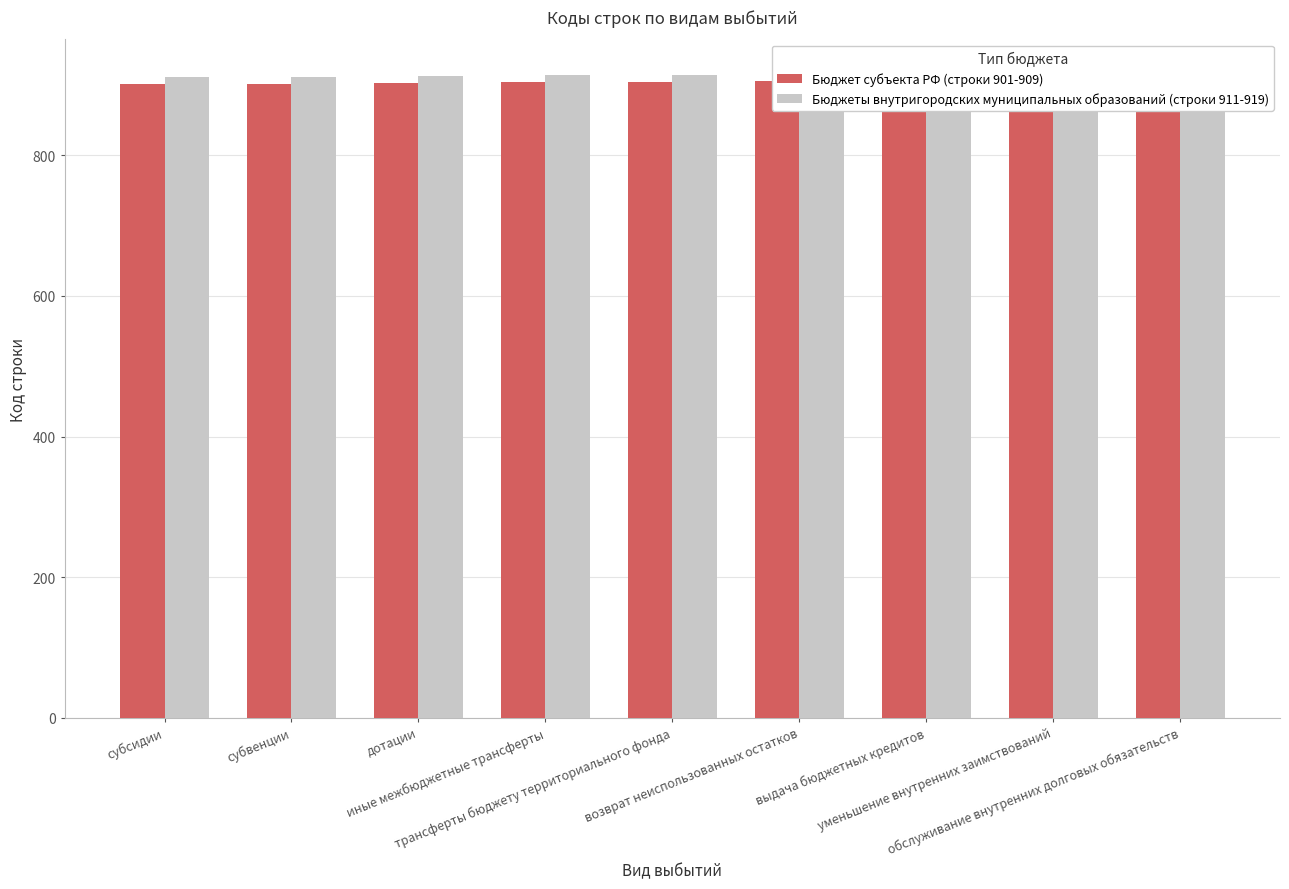

What is the difference between the maximum and minimum values in the Бюджеты внутригородских муниципальных образований (строки 911-919) series?

8